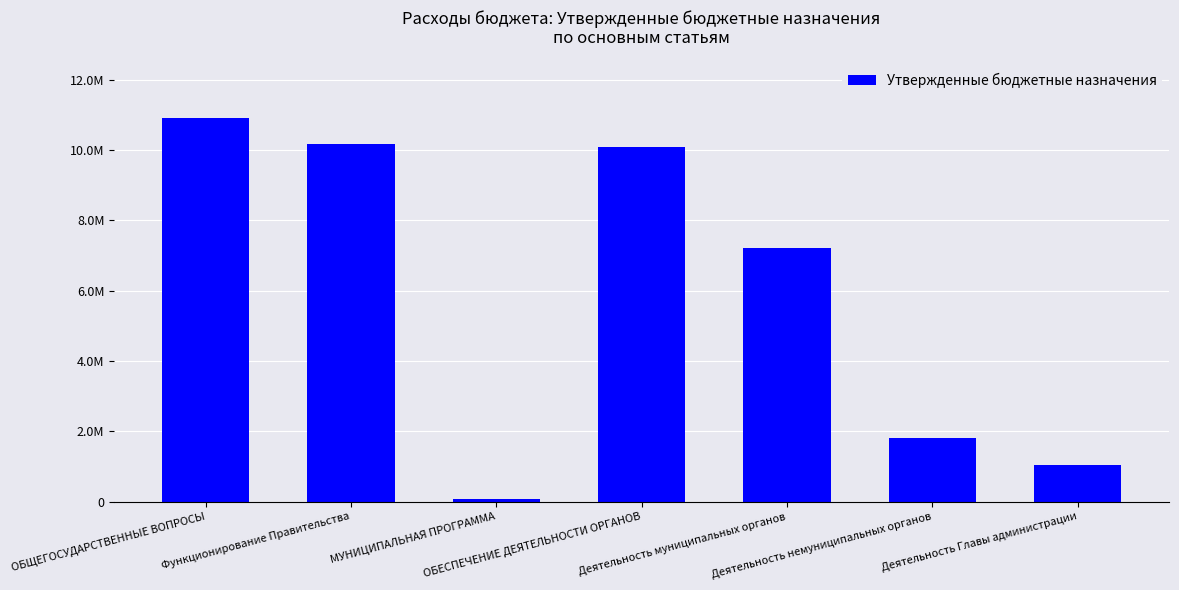

What is the value of the 1st bar from the left?

10917295.2